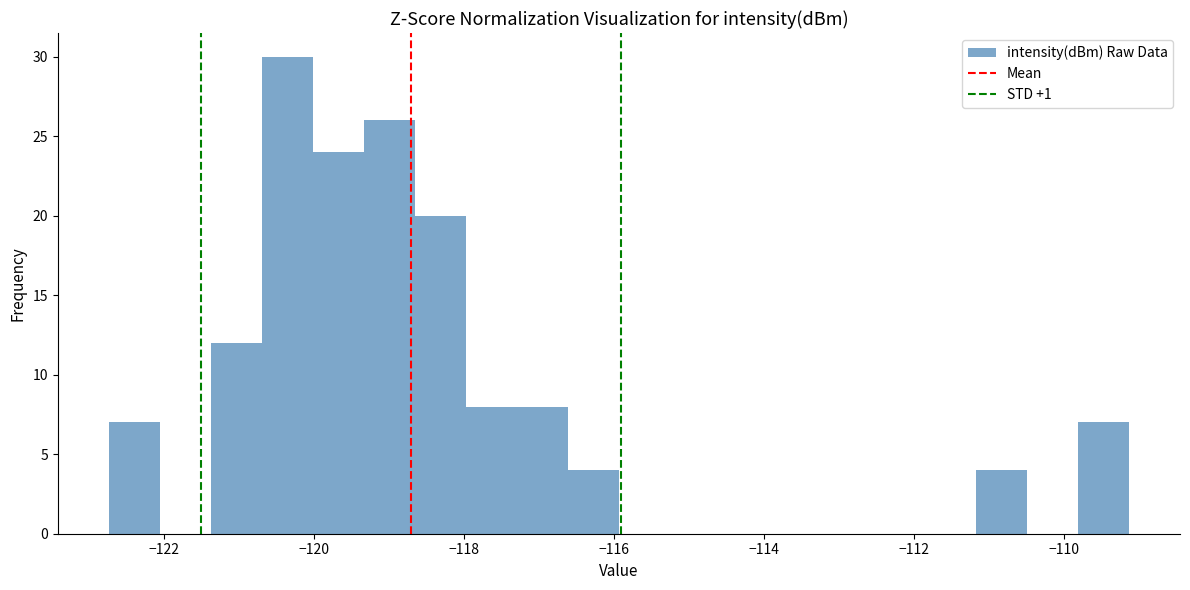

Read against the x-axis, roughly where is the centre of the tallest bar?

-120.4